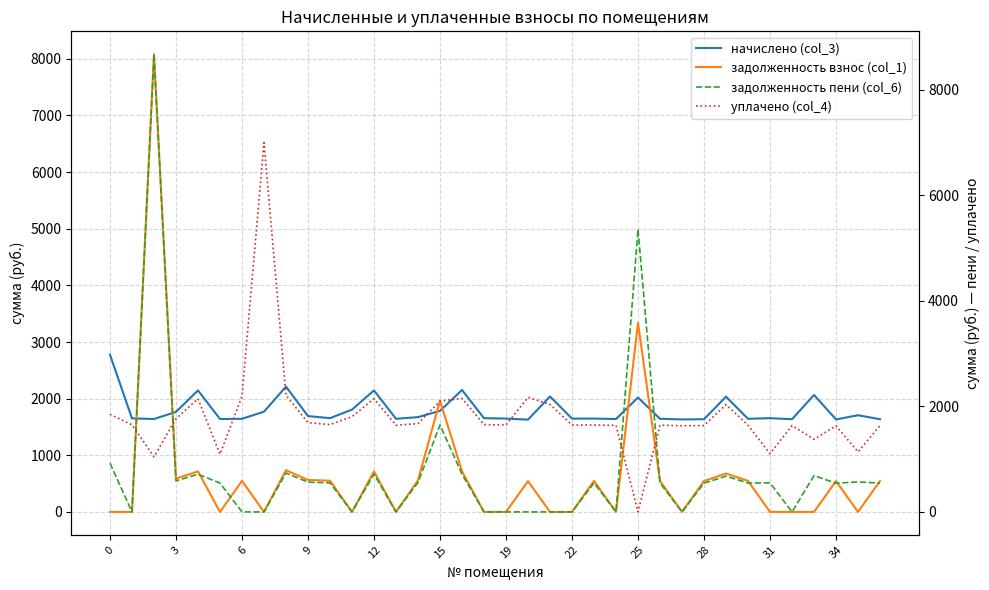

What is the label of the 18th point from the left?

17